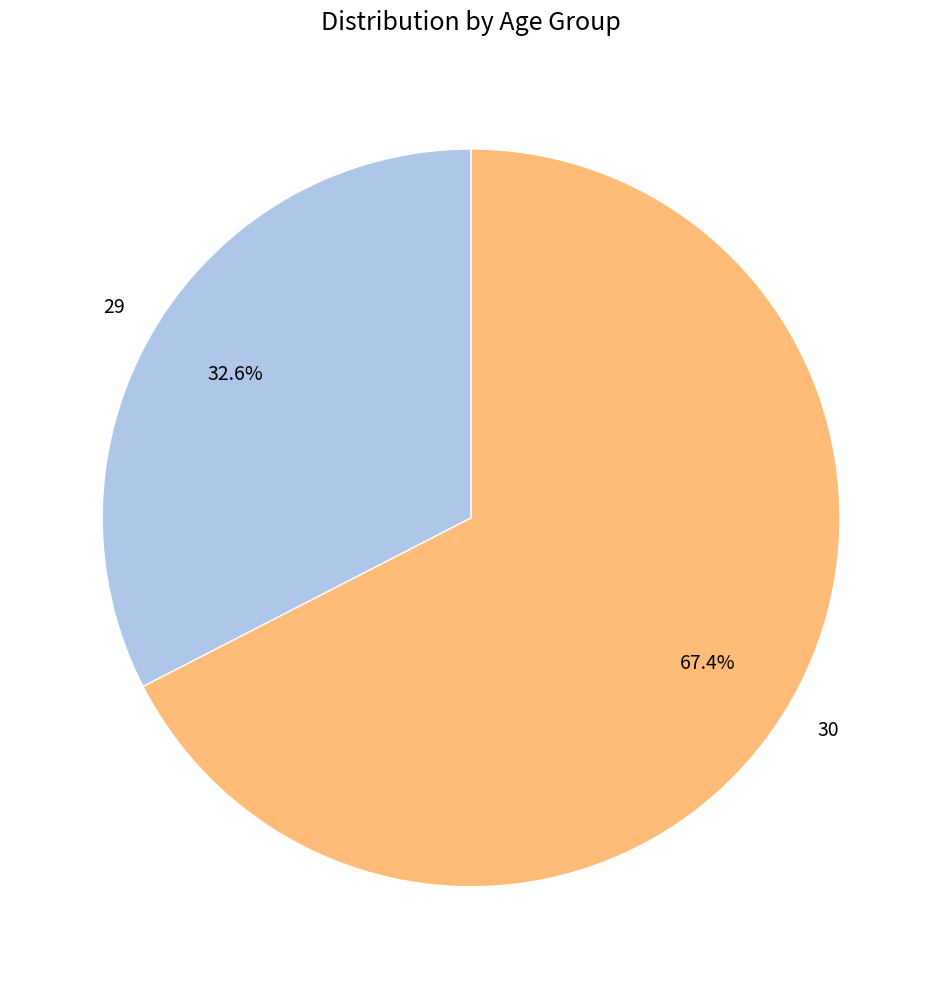

True or false: 29 accounts for 33% of the total.

True